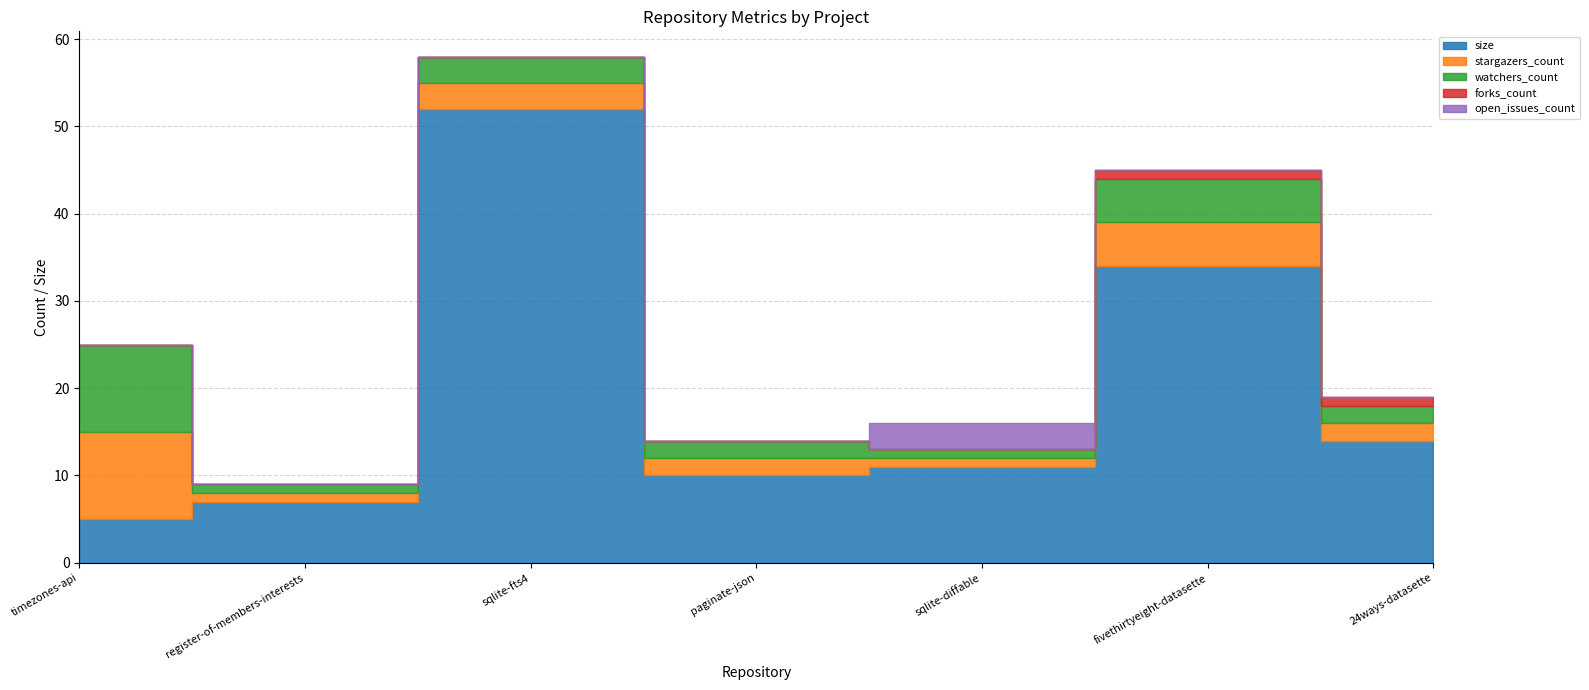

True or false: watchers_count has more than 0 interior local peaks.

True